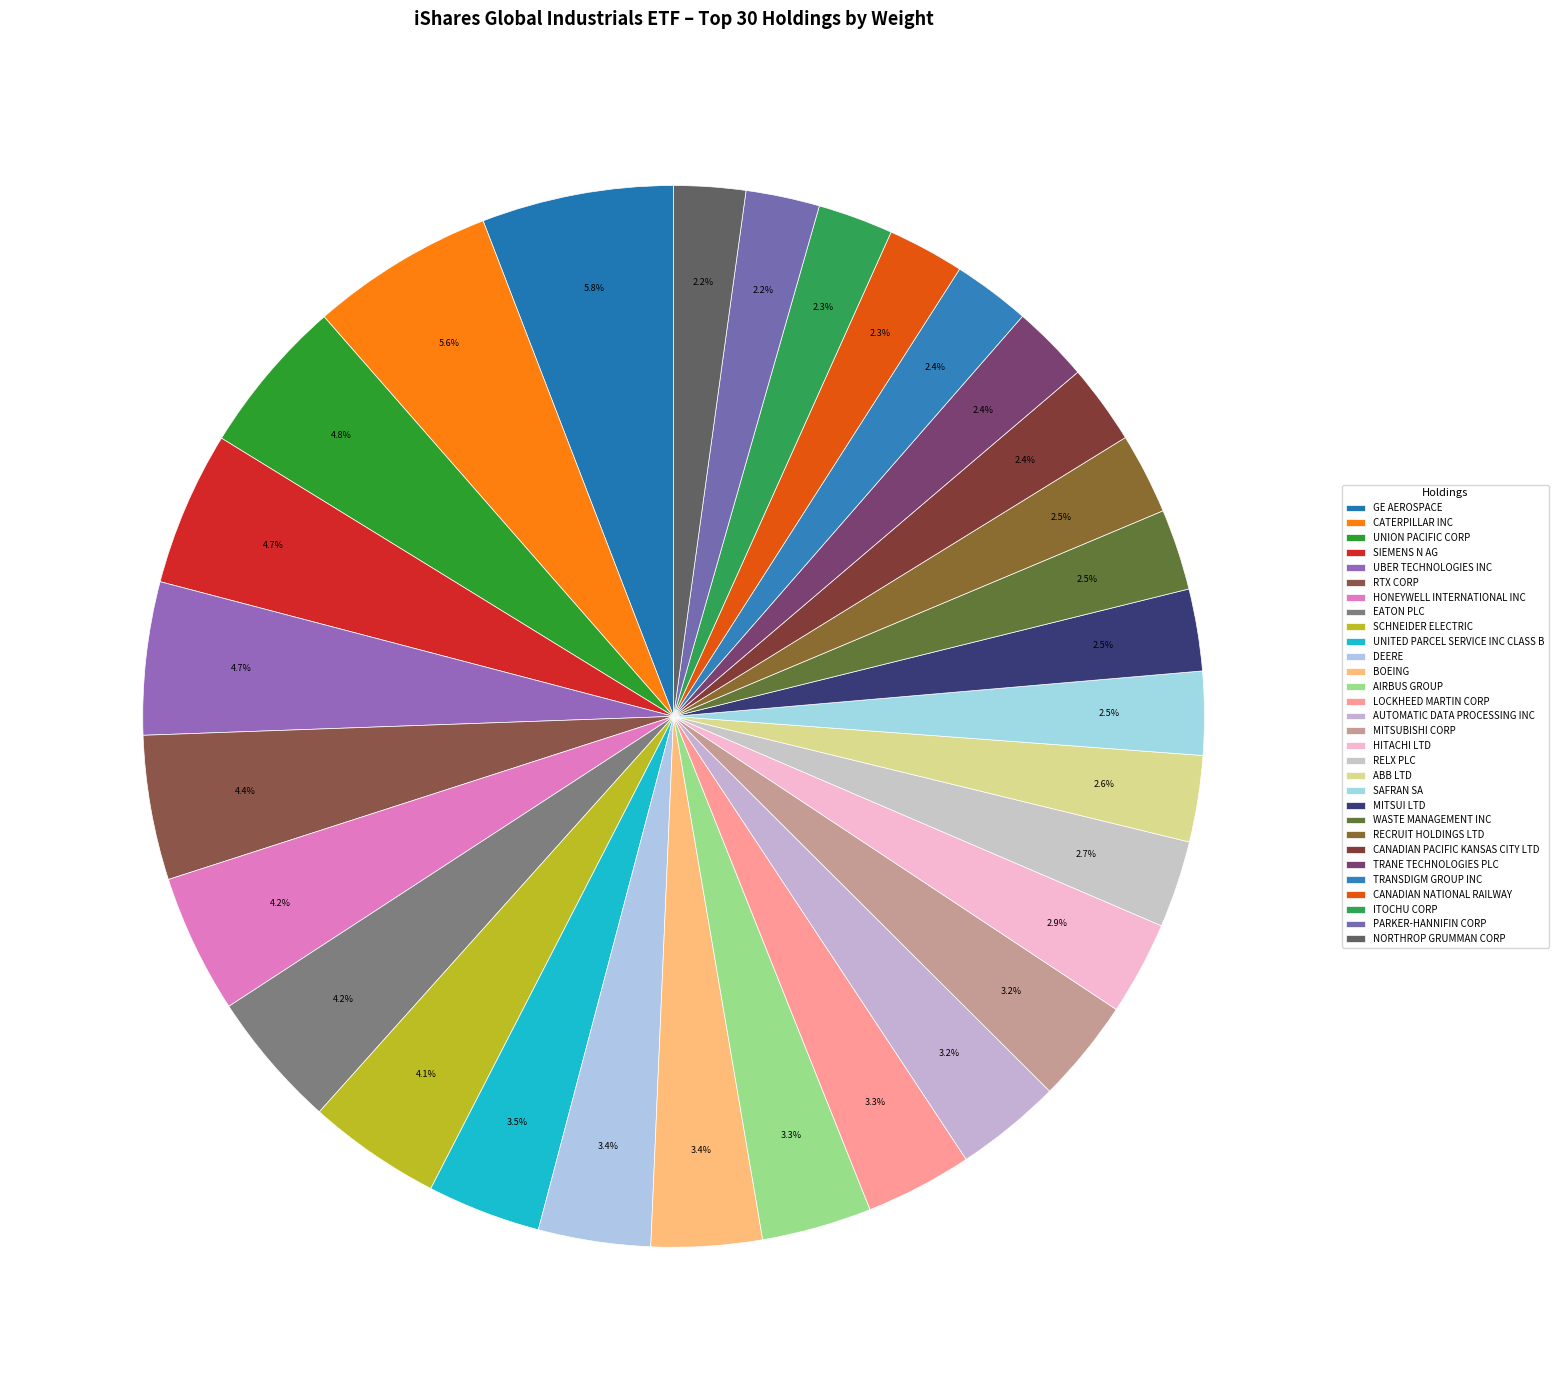

How many segments does this pie chart have?

30